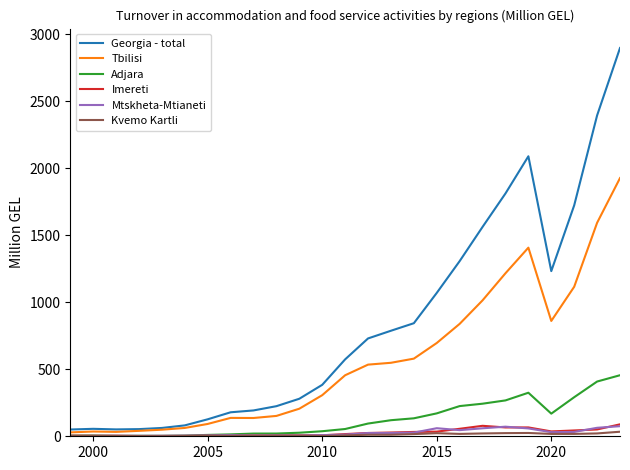

Which series has the widest spread of values?

Georgia - total